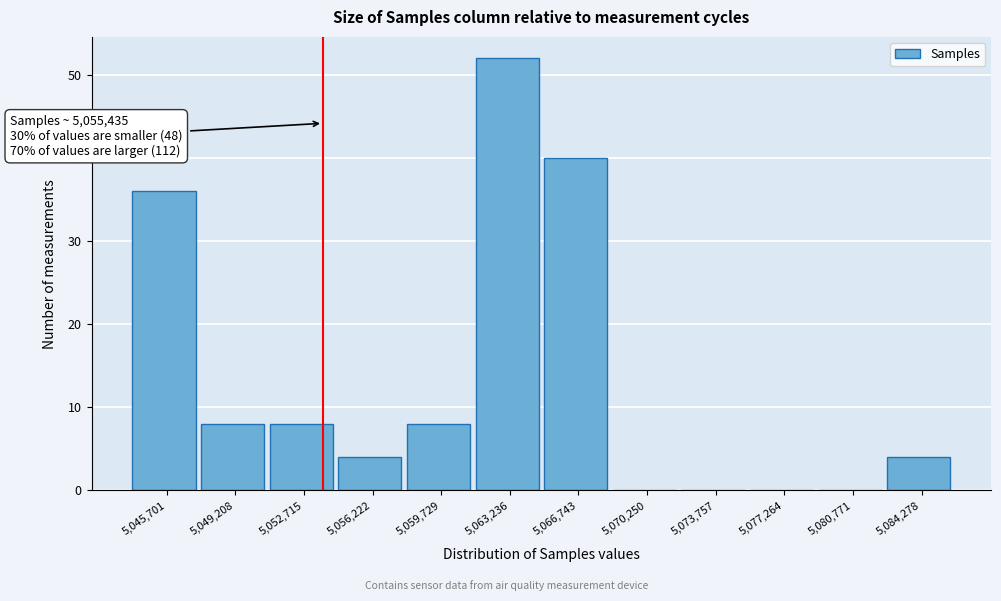

Reading left to right, extract all data points from this chart.

5,045,701=36	5,049,208=8	5,052,715=8	5,056,222=4	5,059,729=8	5,063,236=52	5,066,743=40	5,070,250=0	5,073,757=0	5,077,264=0	5,080,771=0	5,084,278=4